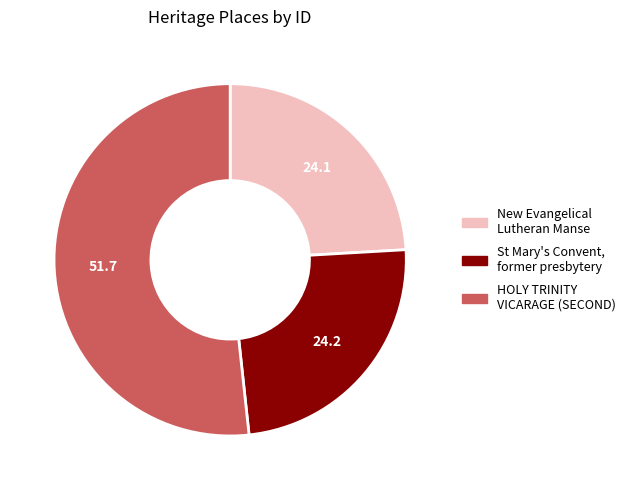

True or false: St Mary's Convent, former presbytery accounts for 24% of the total.

True